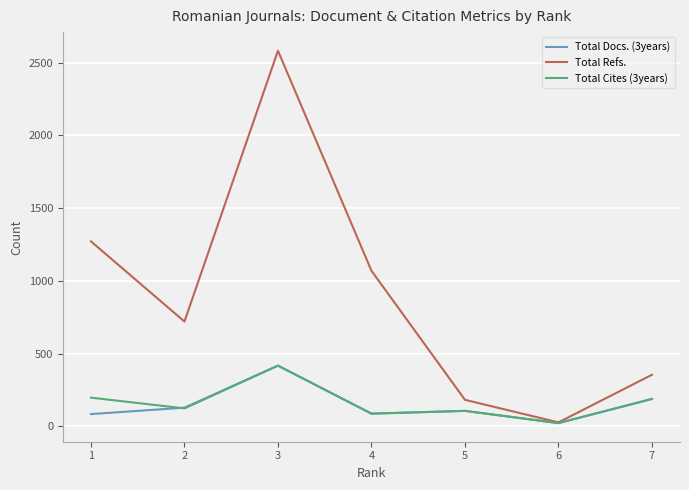

Which series has the largest total across all categories?

Total Refs.